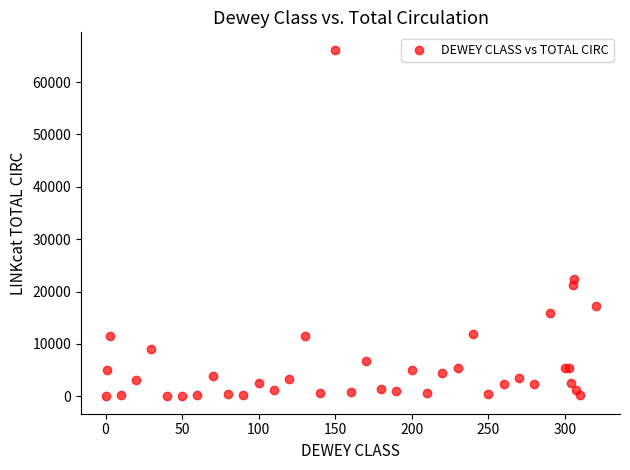

What Y value in the scatter plot is closest to 33091?

22397